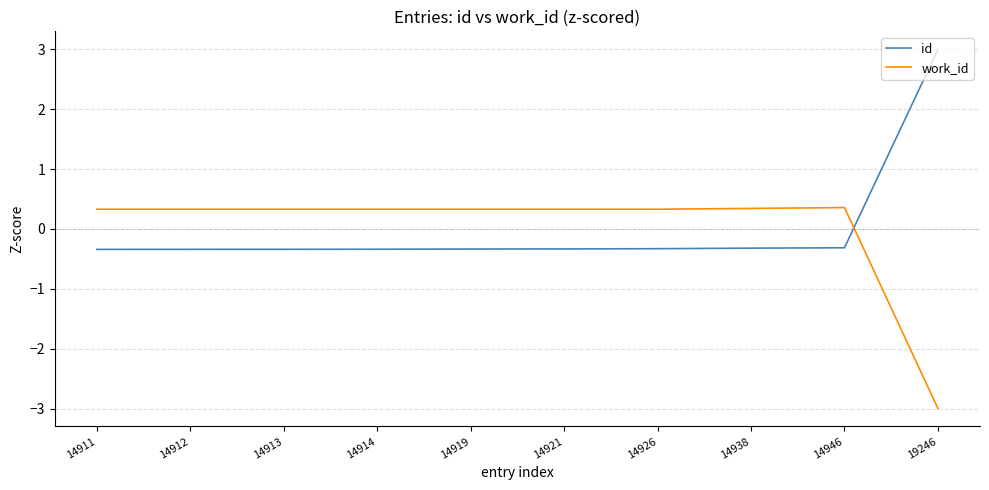

Count the number of categories in the chart.

10